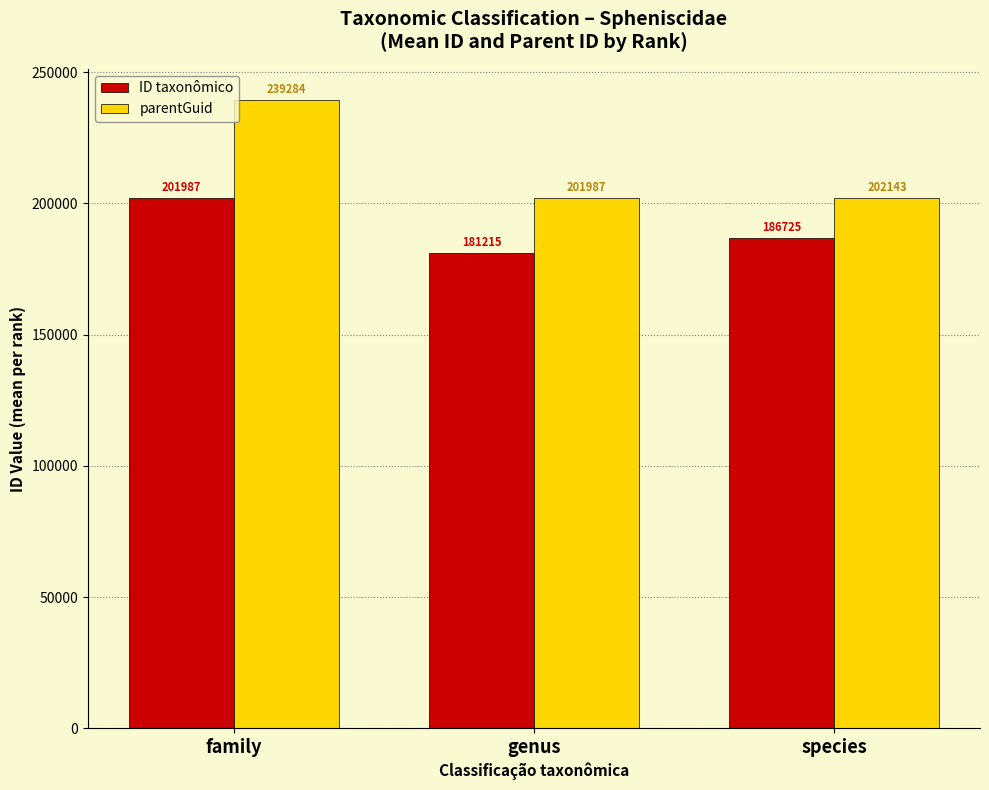

What is the maximum value for parentGuid?

239284.0